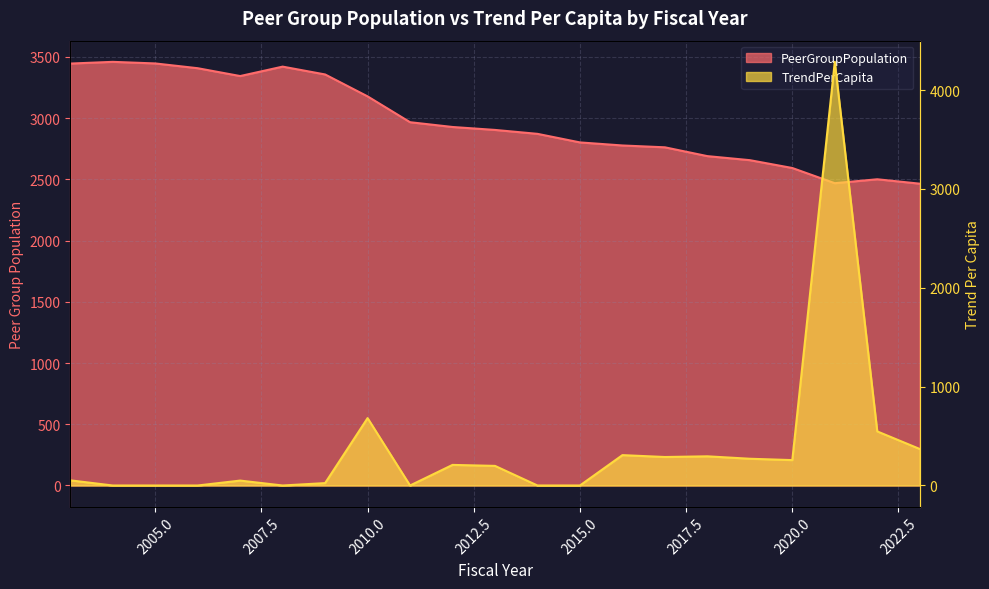

At how many categories does at least one series exceed 583?

21